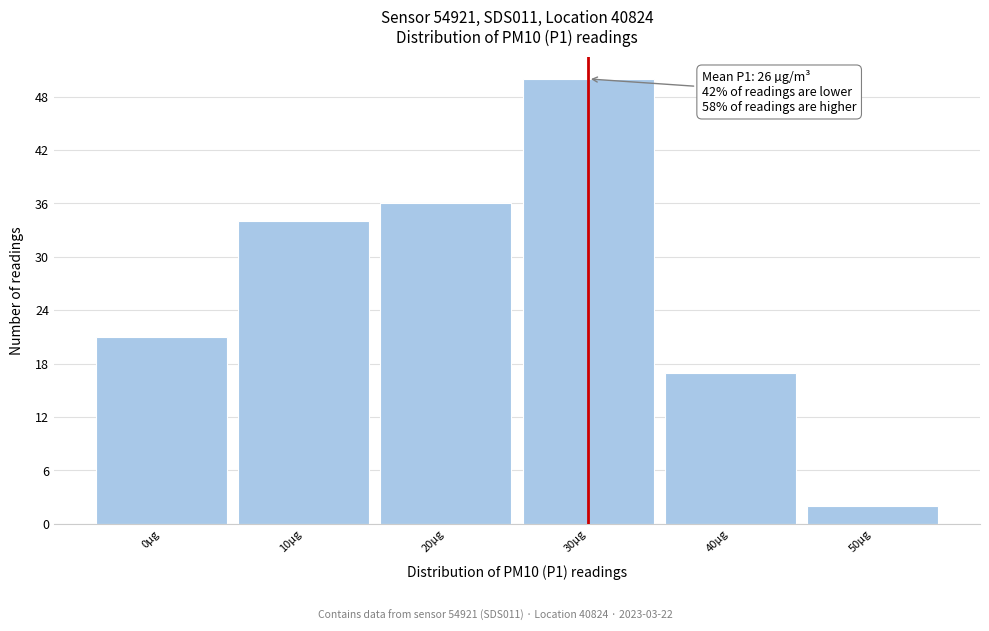

Reading left to right, transcribe all the data shown in this chart.

0µg=21	10µg=34	20µg=36	30µg=50	40µg=17	50µg=2